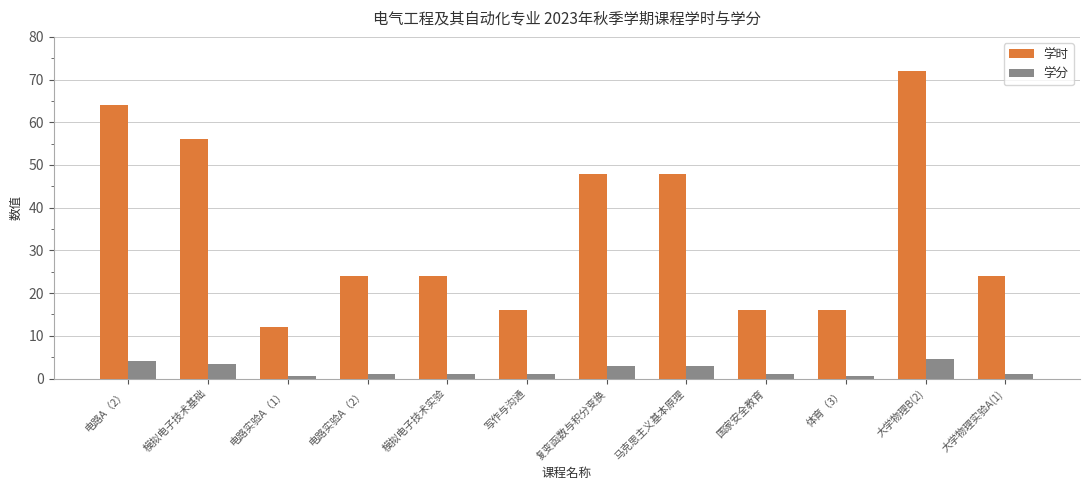

List the series in order of their peak value, lowest first.

学分, 学时